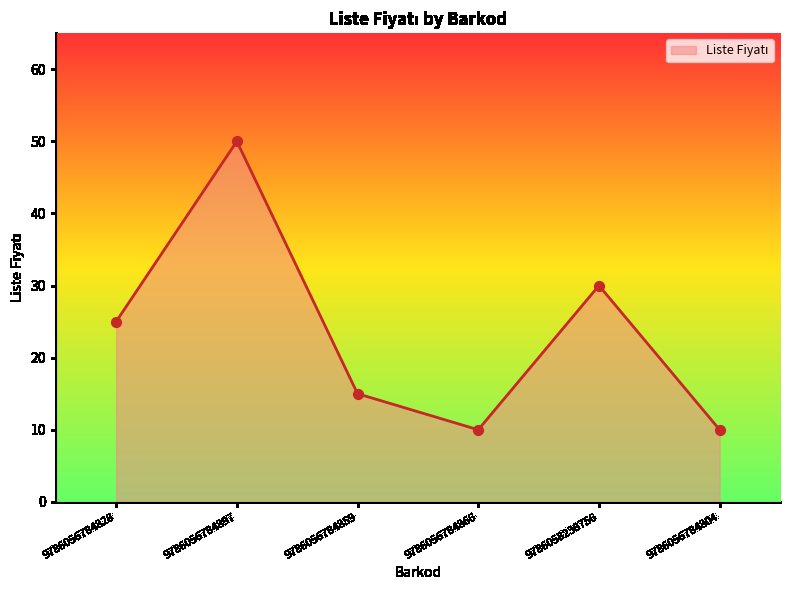

Between 9786056784828 and 9786058238756, which is larger?

9786058238756